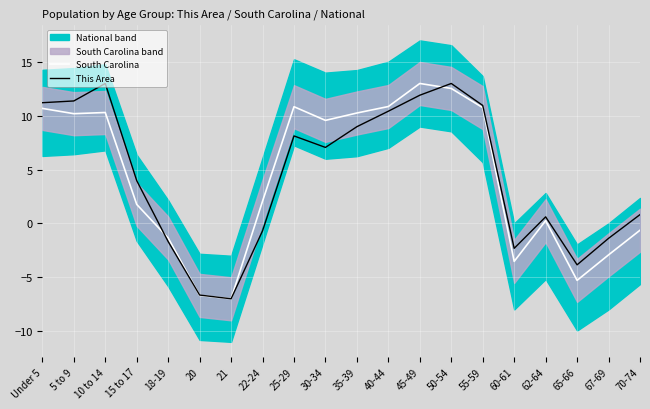

What is the label of the 19th point from the left?

67-69